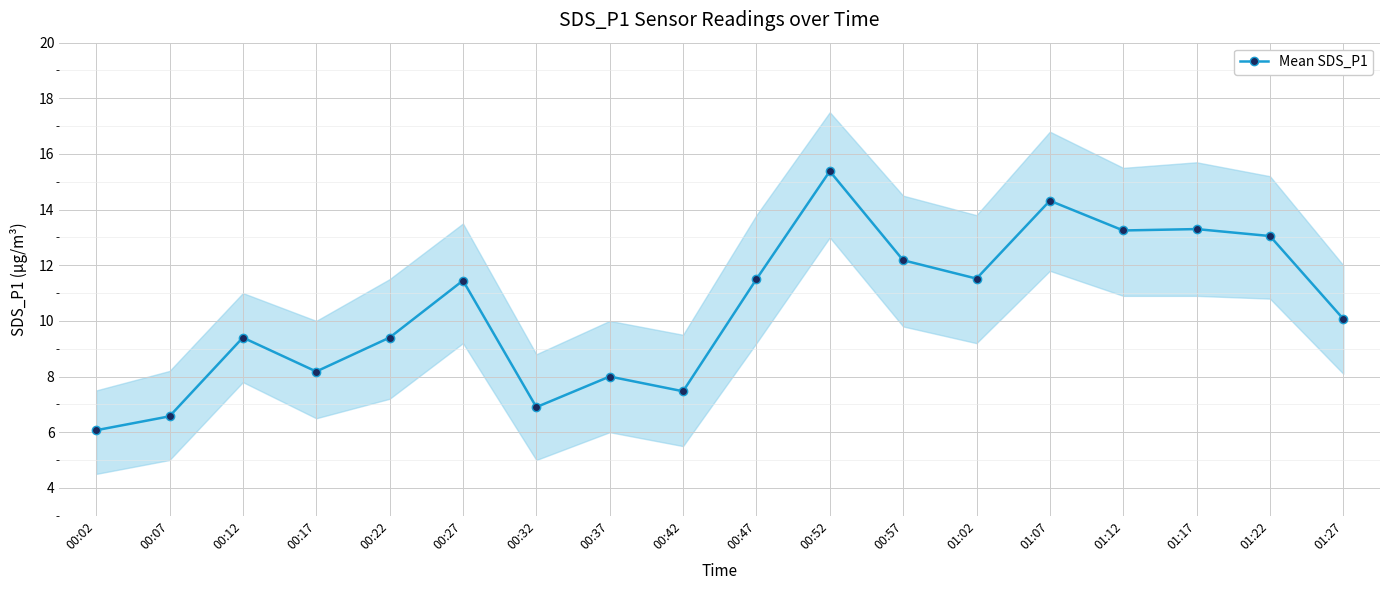

What is the change in value from 00:42 to 01:17?

+5.8